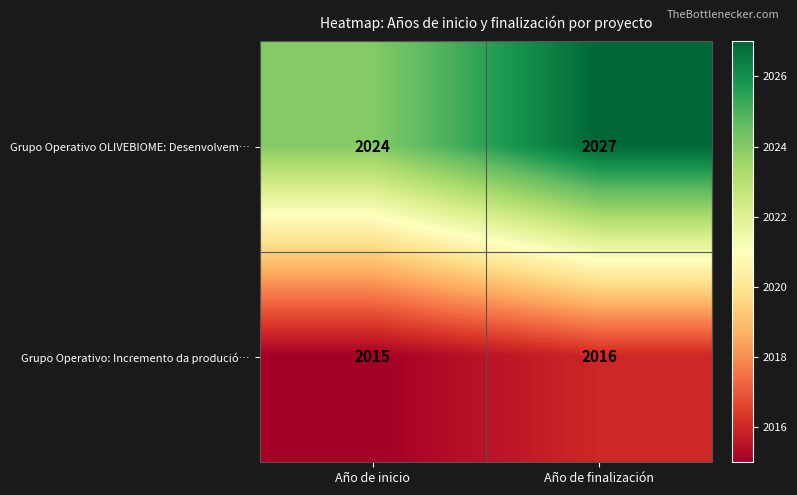

Rank the series at Año de finalización from lowest to highest value.

Grupo Operativo: Incremento da produció…, Grupo Operativo OLIVEBIOME: Desenvolvem…